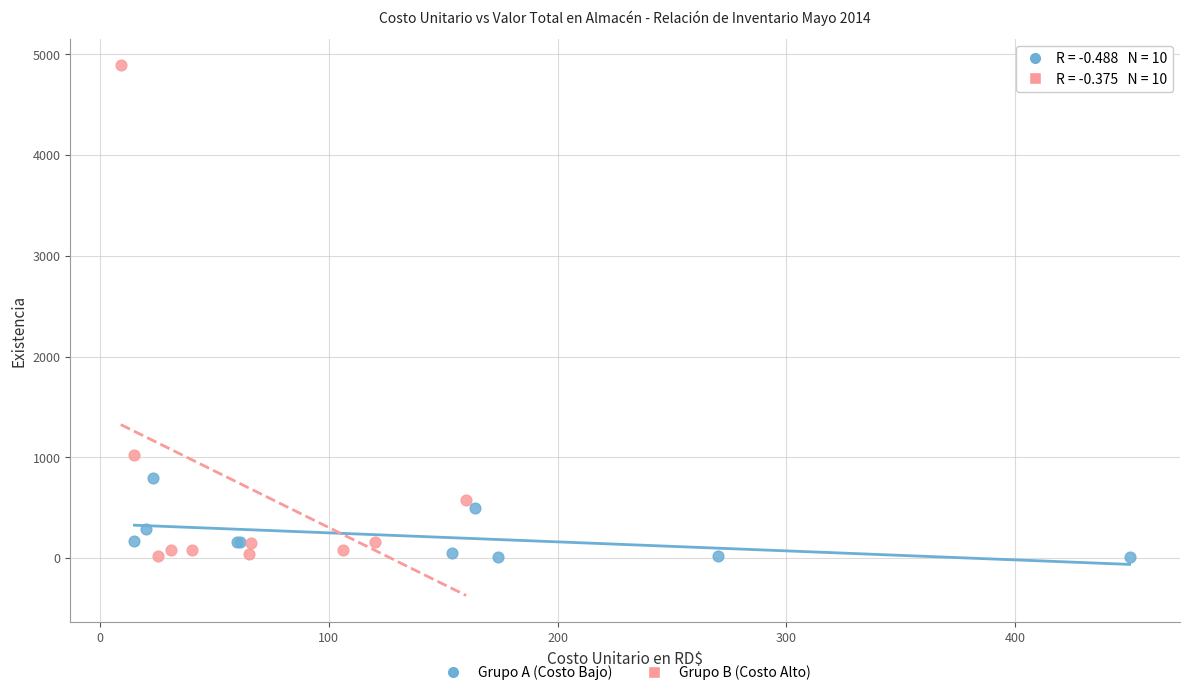

Which series reaches the maximum Y coordinate?

Grupo B (Costo Alto)